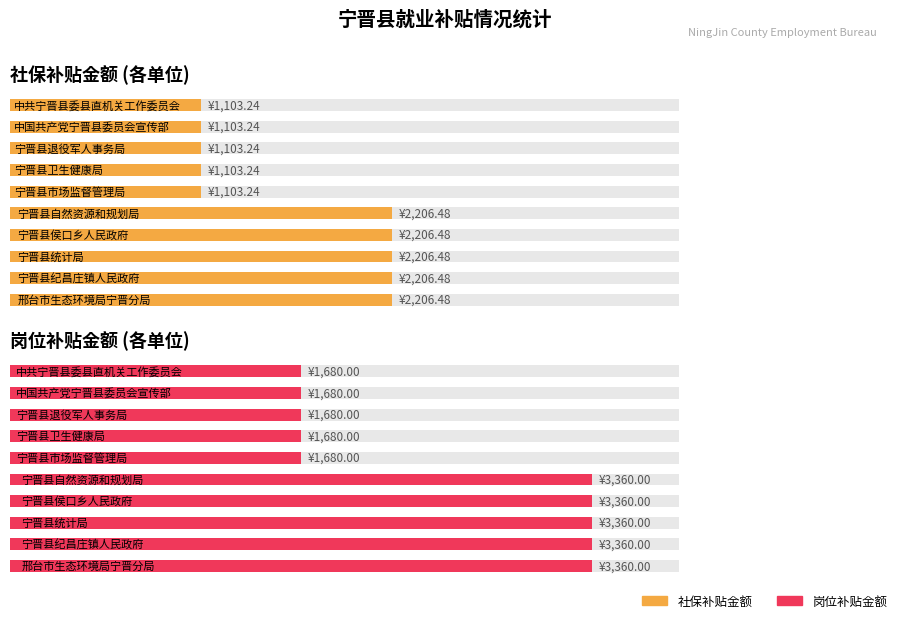

List the series in order of their peak value, lowest first.

社保补贴金额 (各单位), 岗位补贴金额 (各单位)